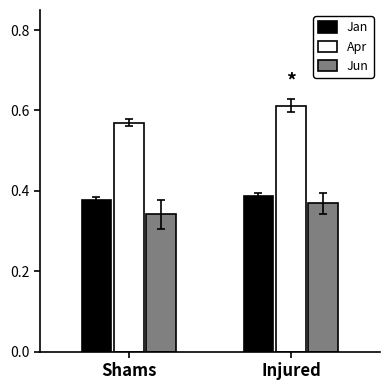

What are all the series names shown in the legend?

Jan, Apr, Jun